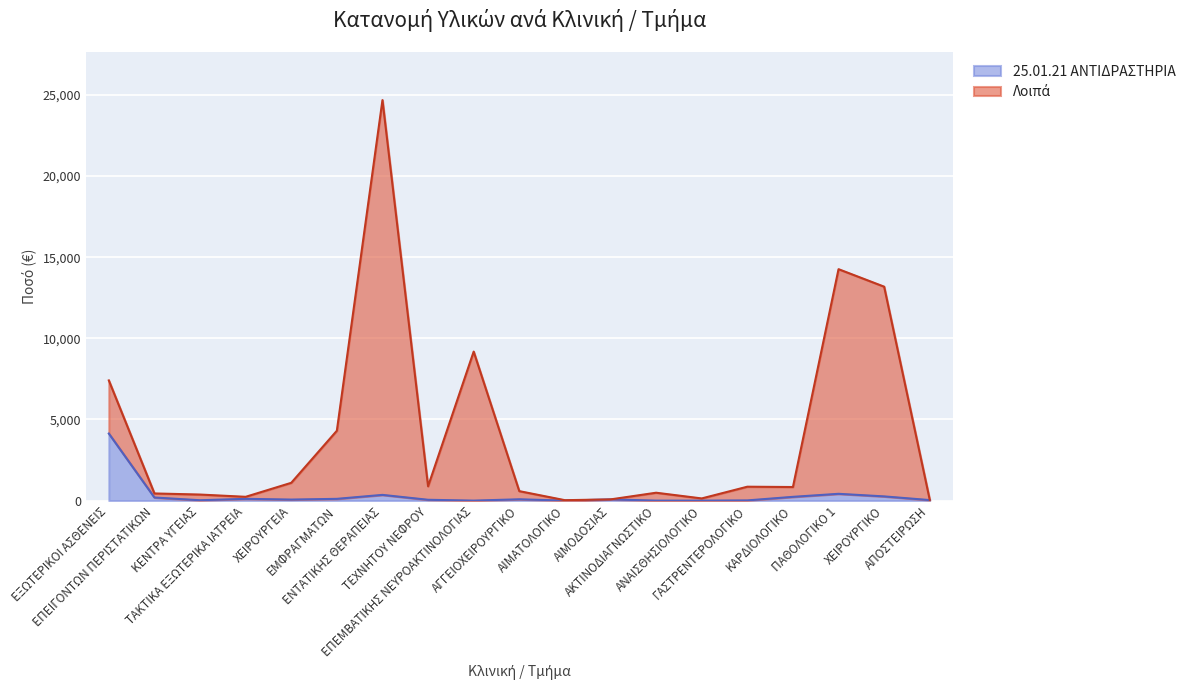

What is the difference between the highest and lowest values at ΑΚΤΙΝΟΔΙΑΓΝΩΣΤΙΚΟ?

485.7